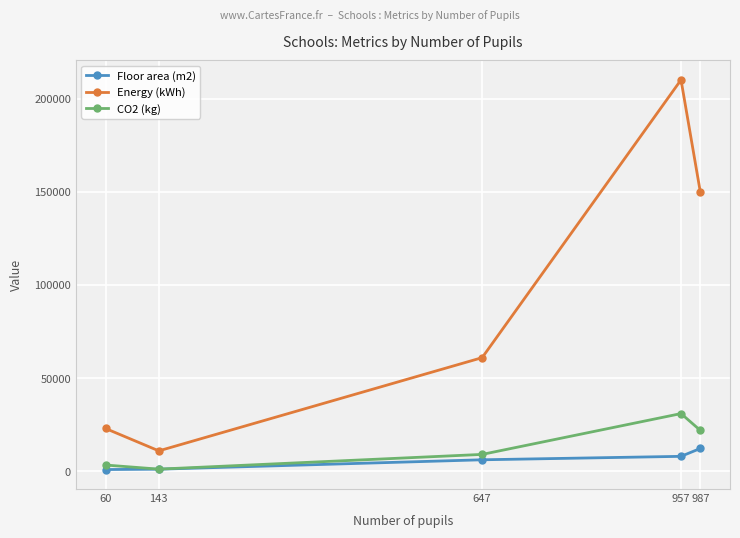

List the series in order of their peak value, lowest first.

Floor area (m2), CO2 (kg), Energy (kWh)